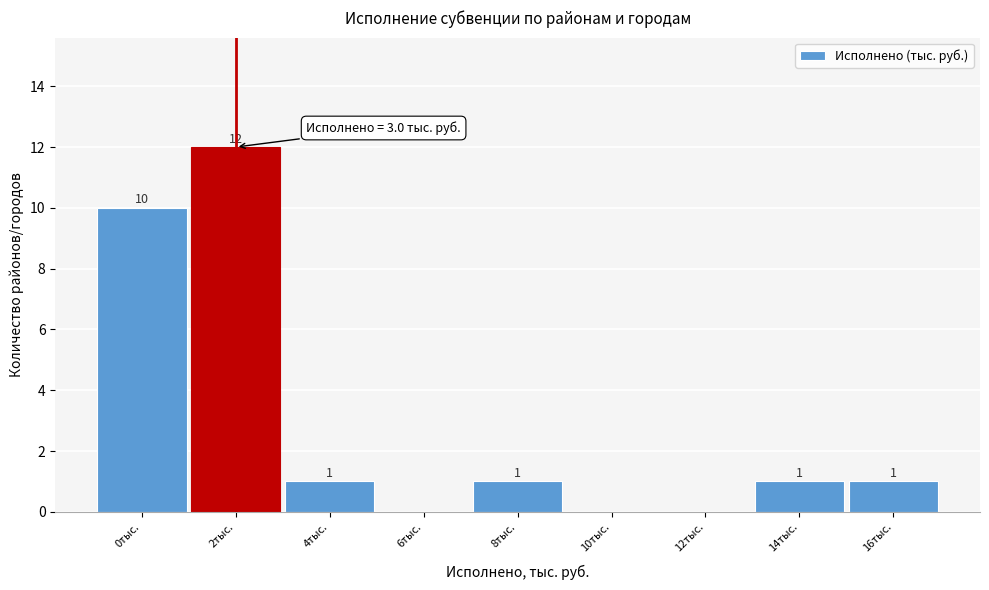

What is the greatest value displayed?

12